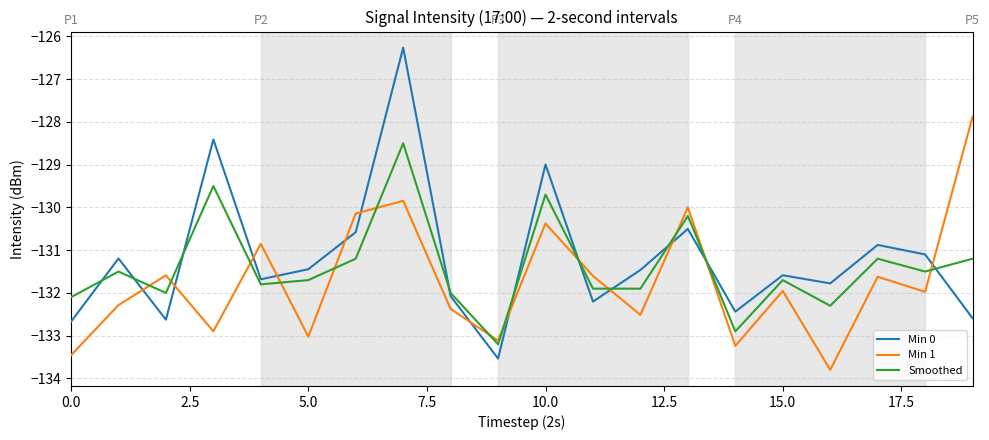

How many distinct data groups are displayed?

3